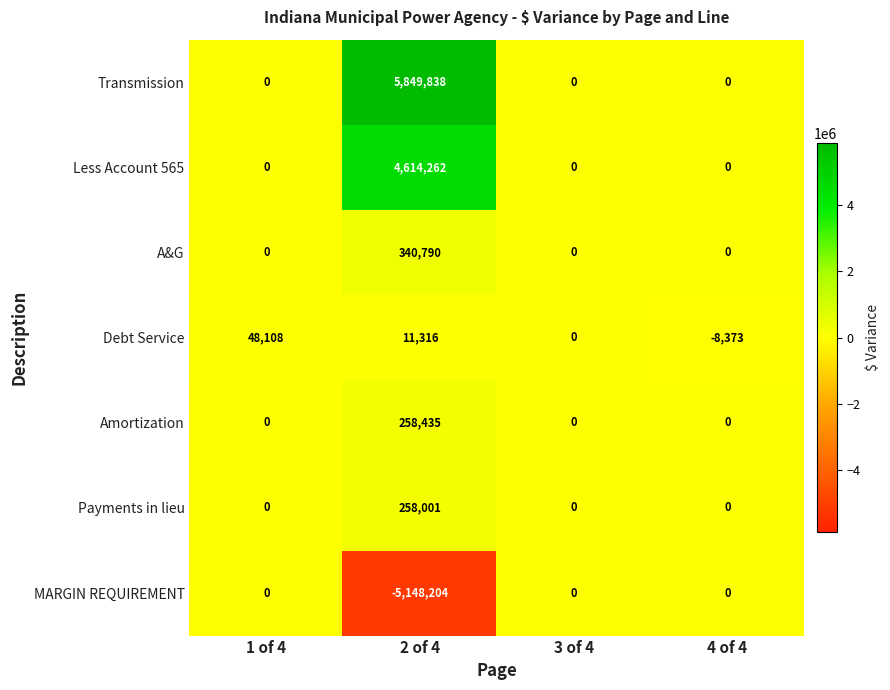

How many categories are shown in the chart?

4